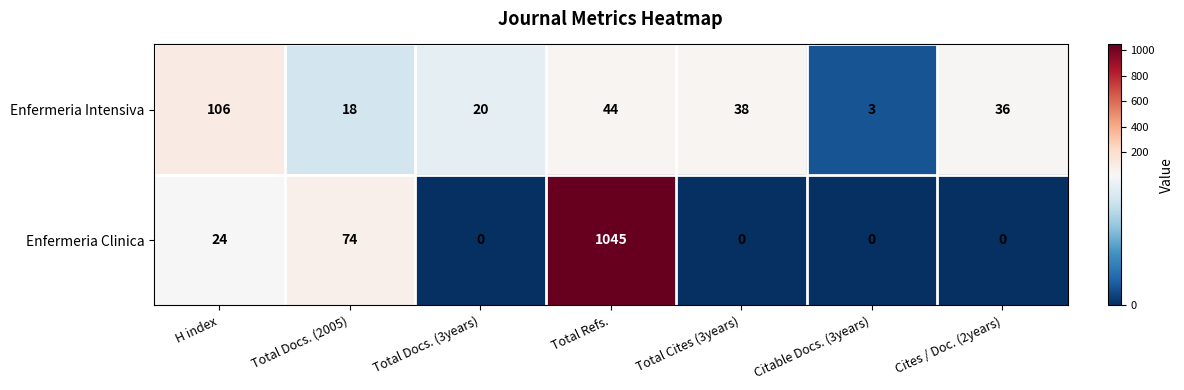

Reading left to right, extract all data points from this chart.

Enfermeria Intensiva: H index=106	Total Docs. (2005)=18	Total Docs. (3years)=20	Total Refs.=44	Total Cites (3years)=38	Citable Docs. (3years)=3	Cites / Doc. (2years)=36
Enfermeria Clinica: H index=24	Total Docs. (2005)=74	Total Docs. (3years)=0	Total Refs.=1045	Total Cites (3years)=0	Citable Docs. (3years)=0	Cites / Doc. (2years)=0